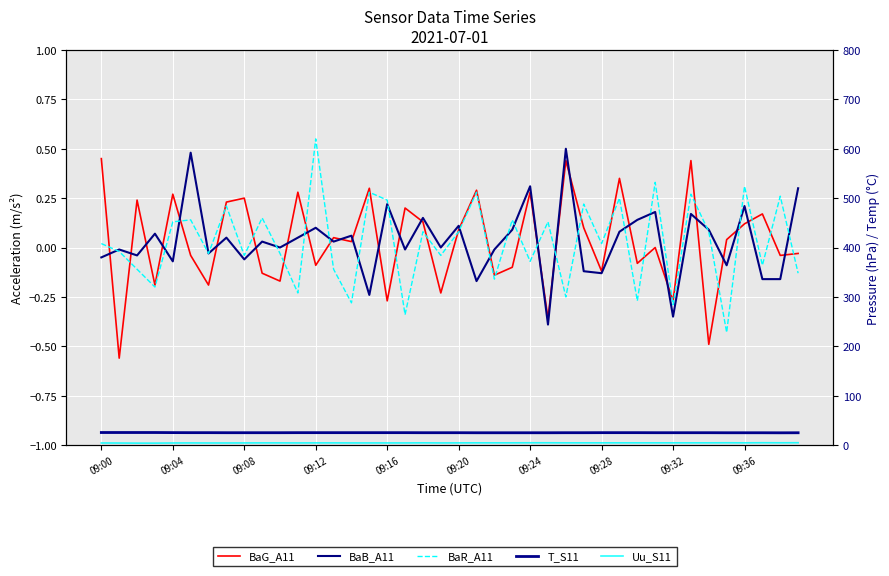

True or false: BaR_A11 has a value of -0.3 at 30.

True